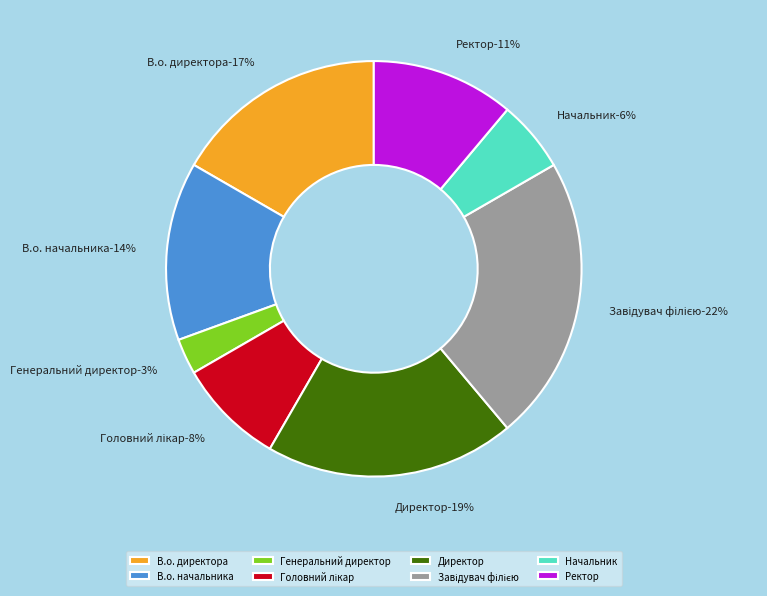

Does Головний лікар account for over 50% of the chart?

No